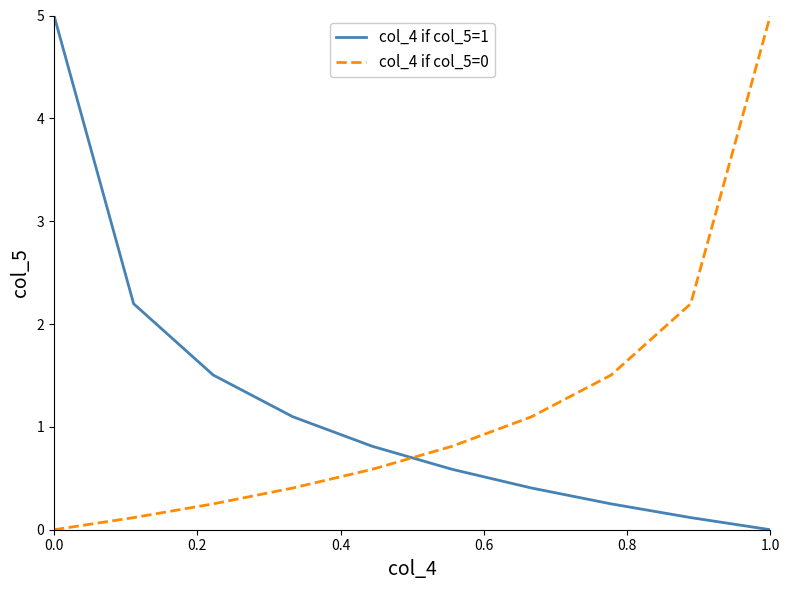

What is the highest value of the col_4 if col_5=1 series?

5.0